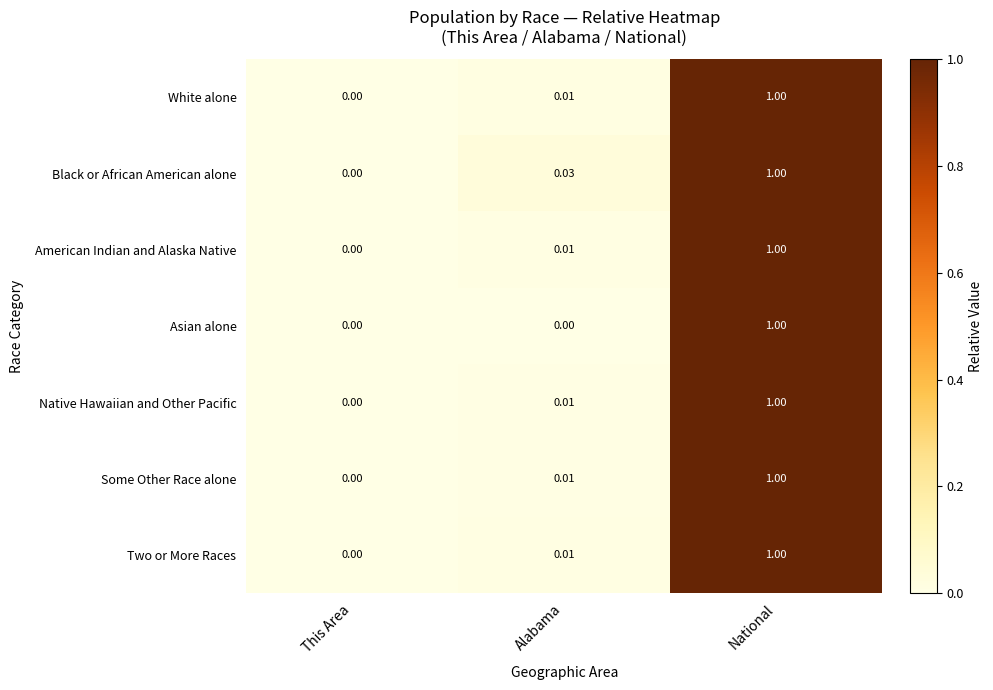

At which category is the sum across all series the highest?

National